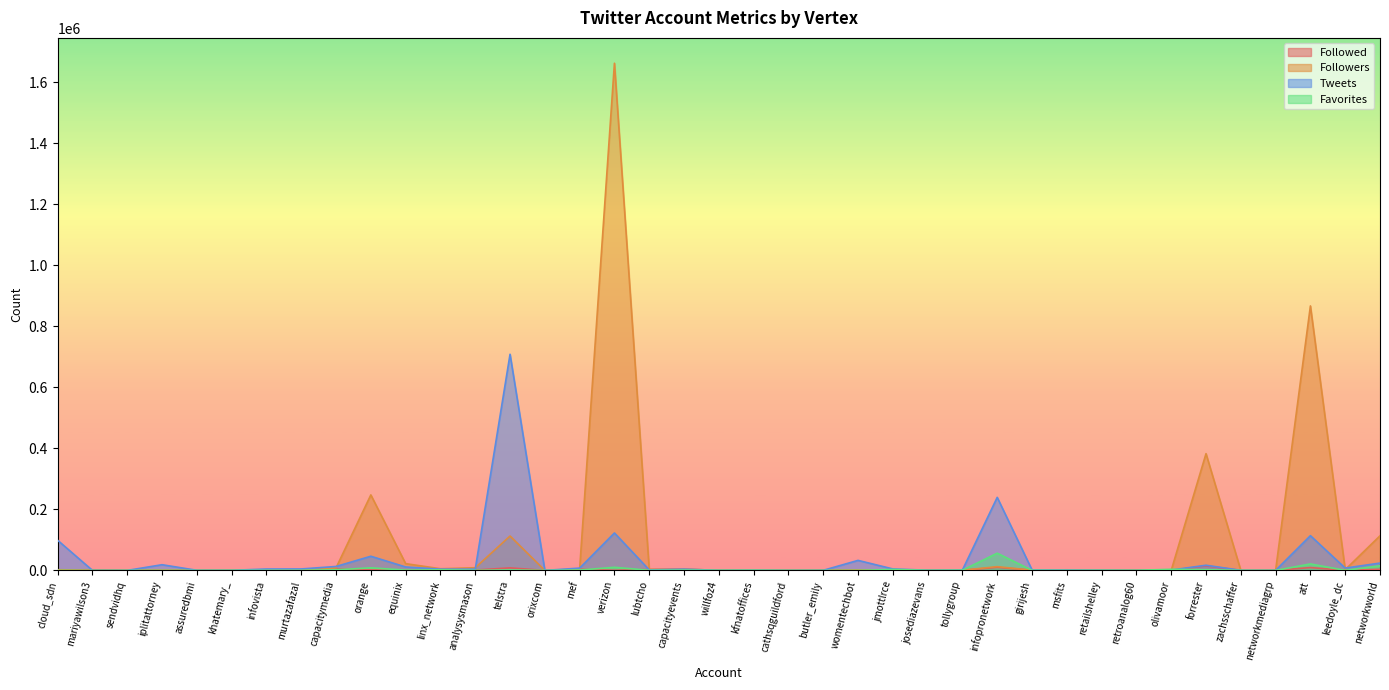

At which category does Followed reach its first local valley?

sendvidhq